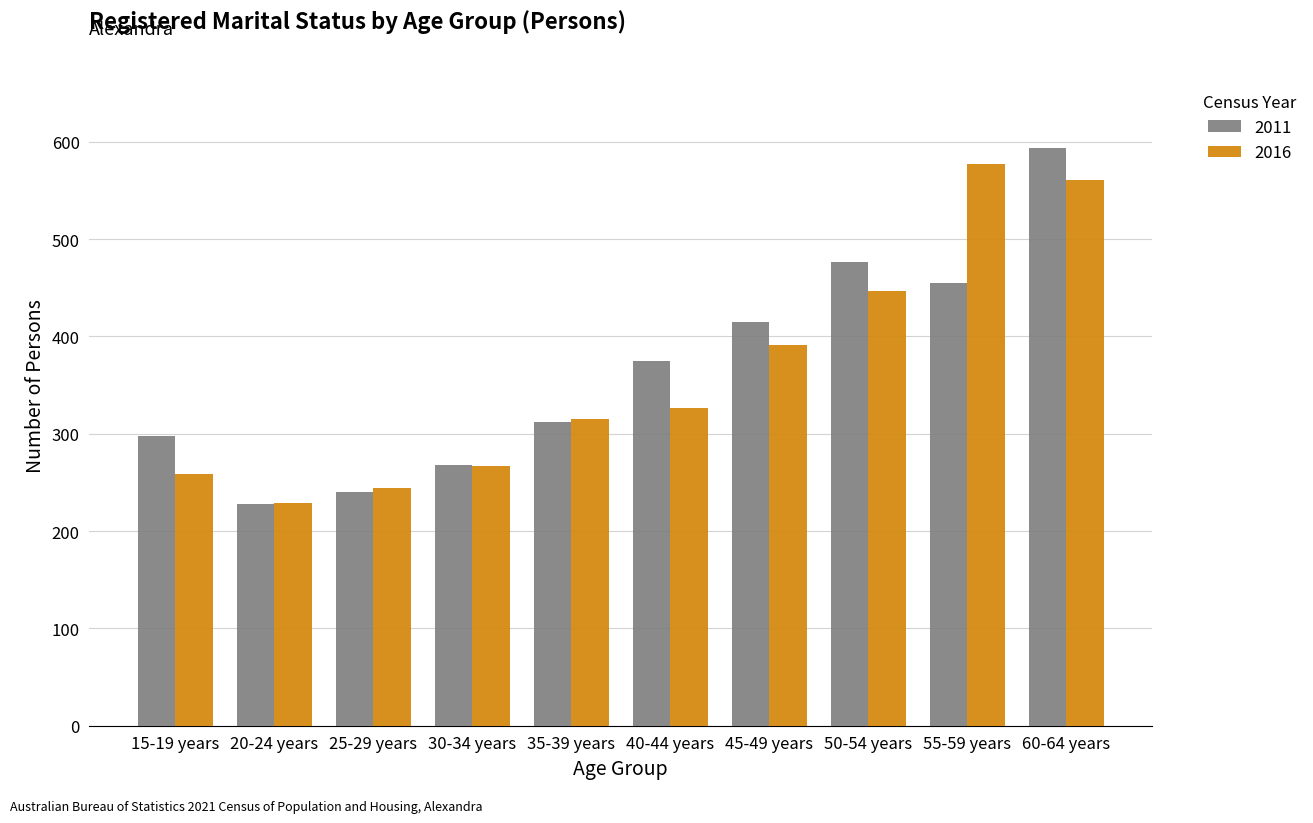

Reading left to right, transcribe all the data shown in this chart.

2011: 298	228	240	268	312	375	415	477	455	594
2016: 259	229	244	267	315	327	391	447	577	561